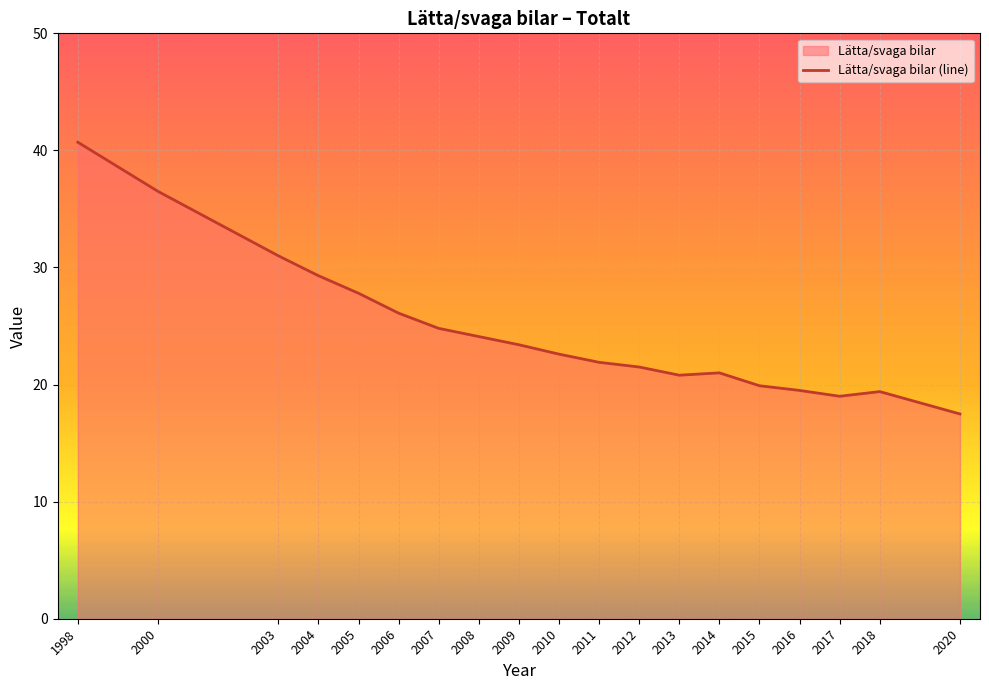

Approximately how many times larger is the value at 2011 compared to 2004?

0.7